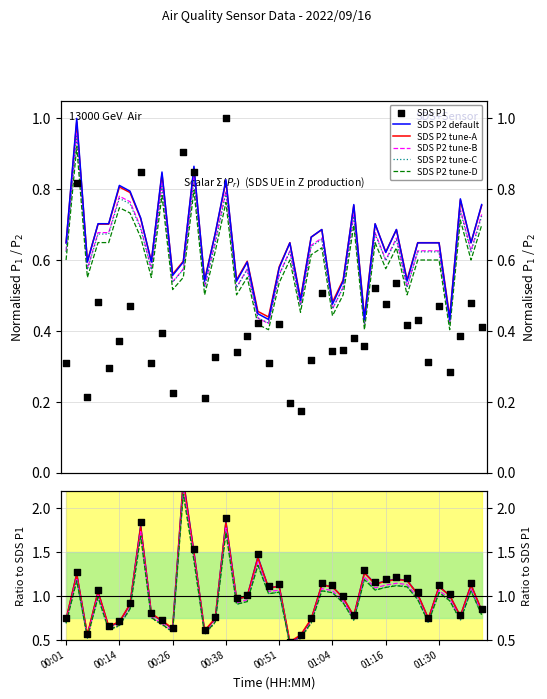

Which series contains the highest Y value?

SDS P1